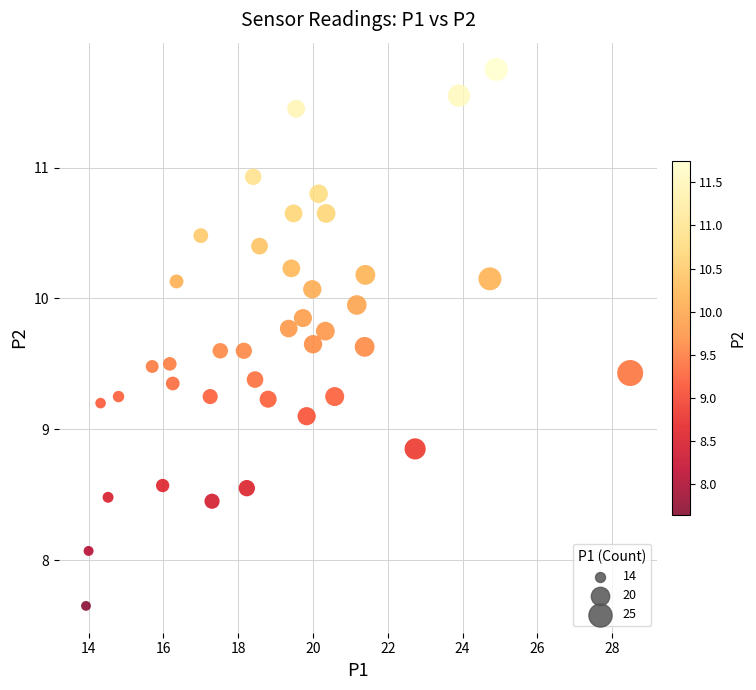

What Y value in the scatter plot is closest to 9?

9.1